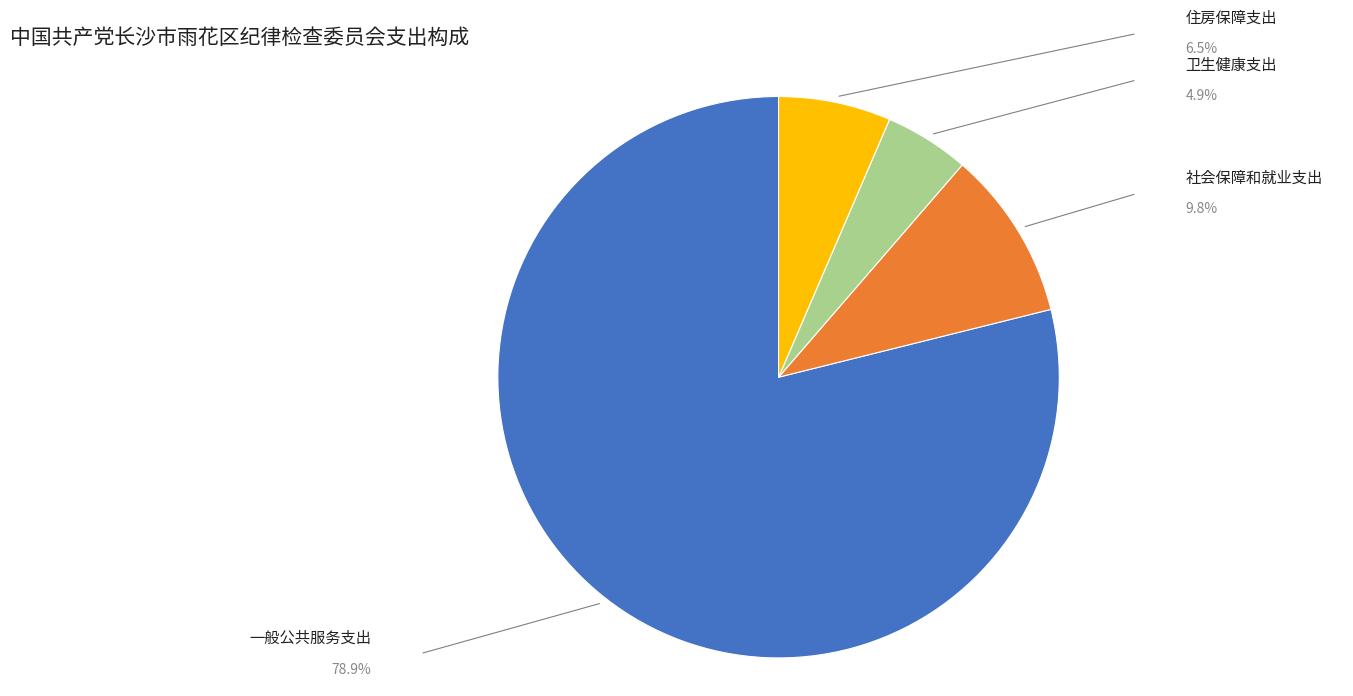

To the nearest percent, what is the average slice percentage?

25%